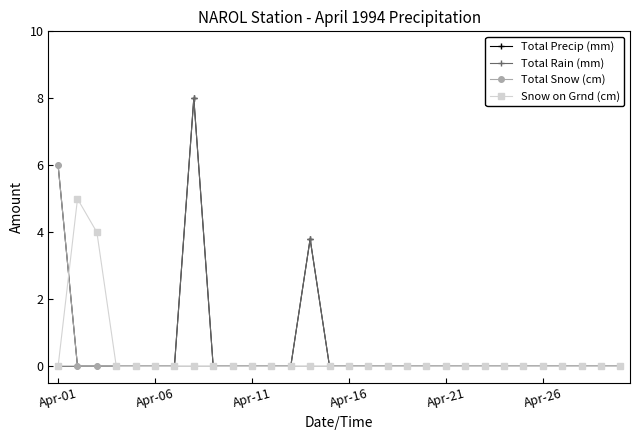

What is the highest value of the Total Rain (mm) series?

8.0